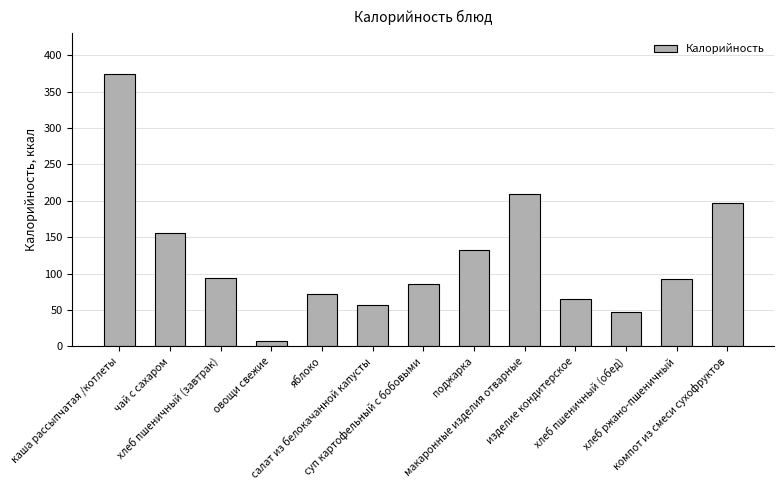

Reading right to left, list all the values displayed in this chart.

197	92	47	65	209	133	86	57	72	8	94	156	374